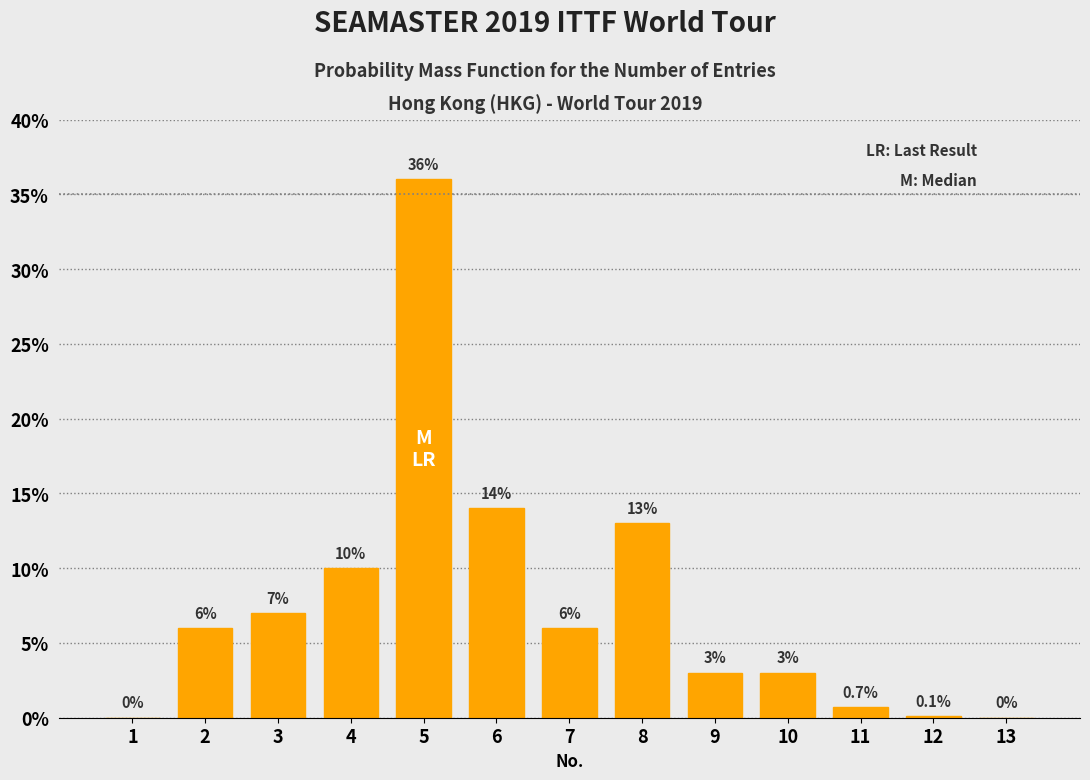

Reading left to right, extract all data points from this chart.

1=0.0	2=6.0	3=7.0	4=10.0	5=36.0	6=14.0	7=6.0	8=13.0	9=3.0	10=3.0	11=0.7	12=0.1	13=0.0